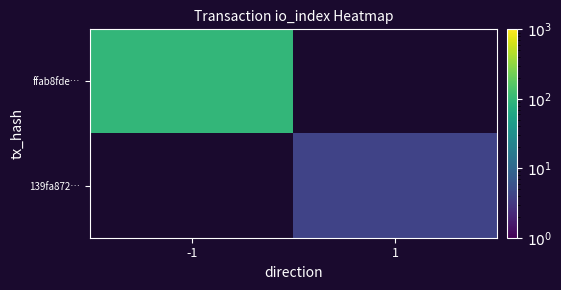

At how many categories does at least one series exceed 7?

1